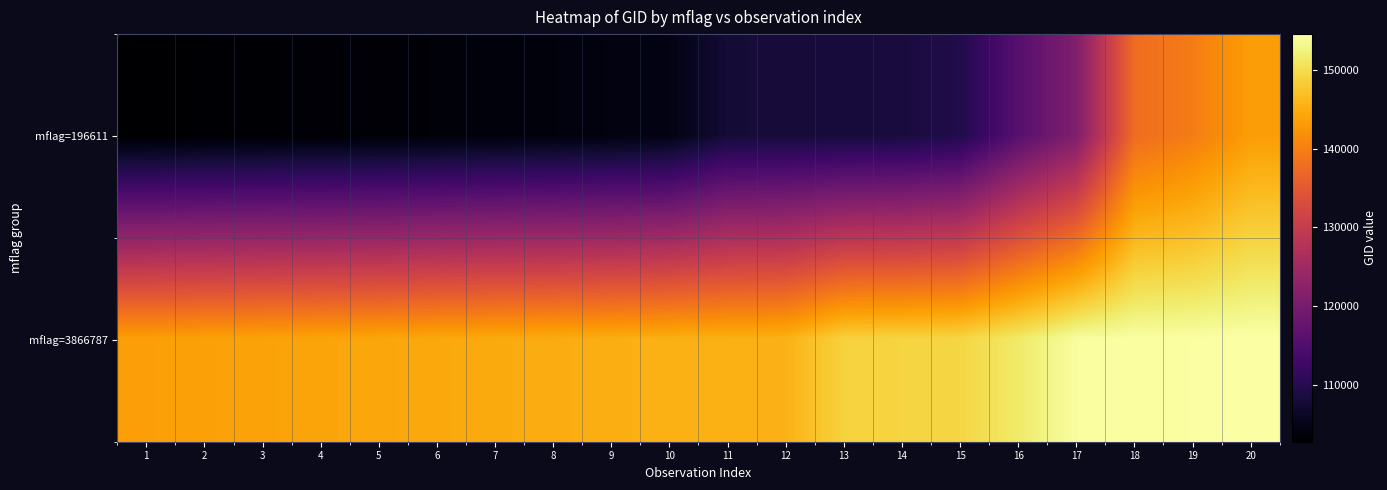

How many categories are shown in the chart?

20